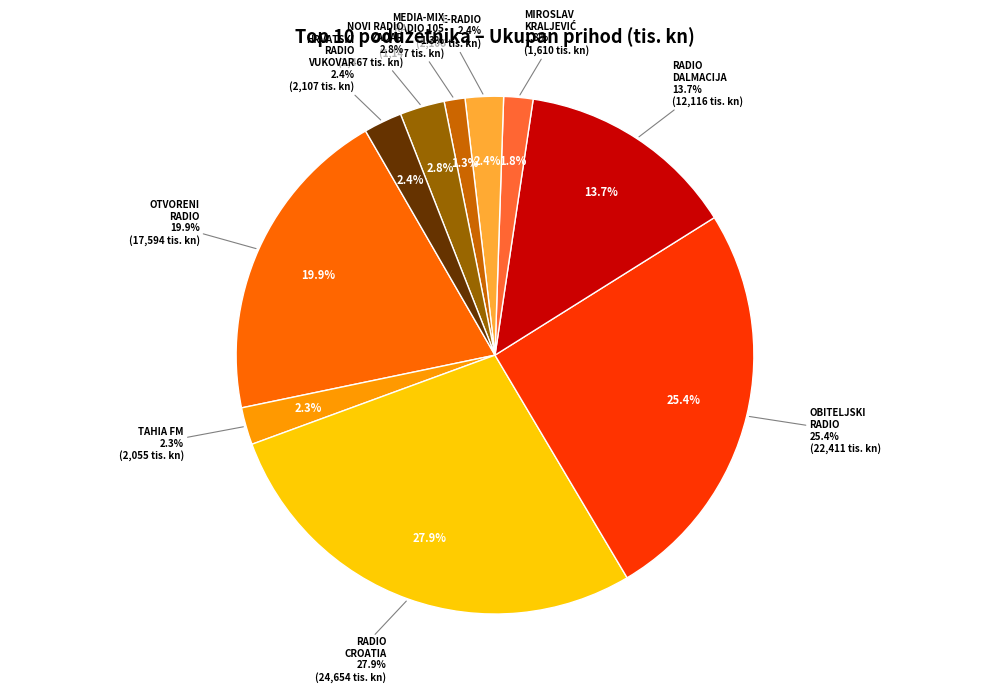

To the nearest percent, what is the difference between the largest and smallest slice percentages?

27%